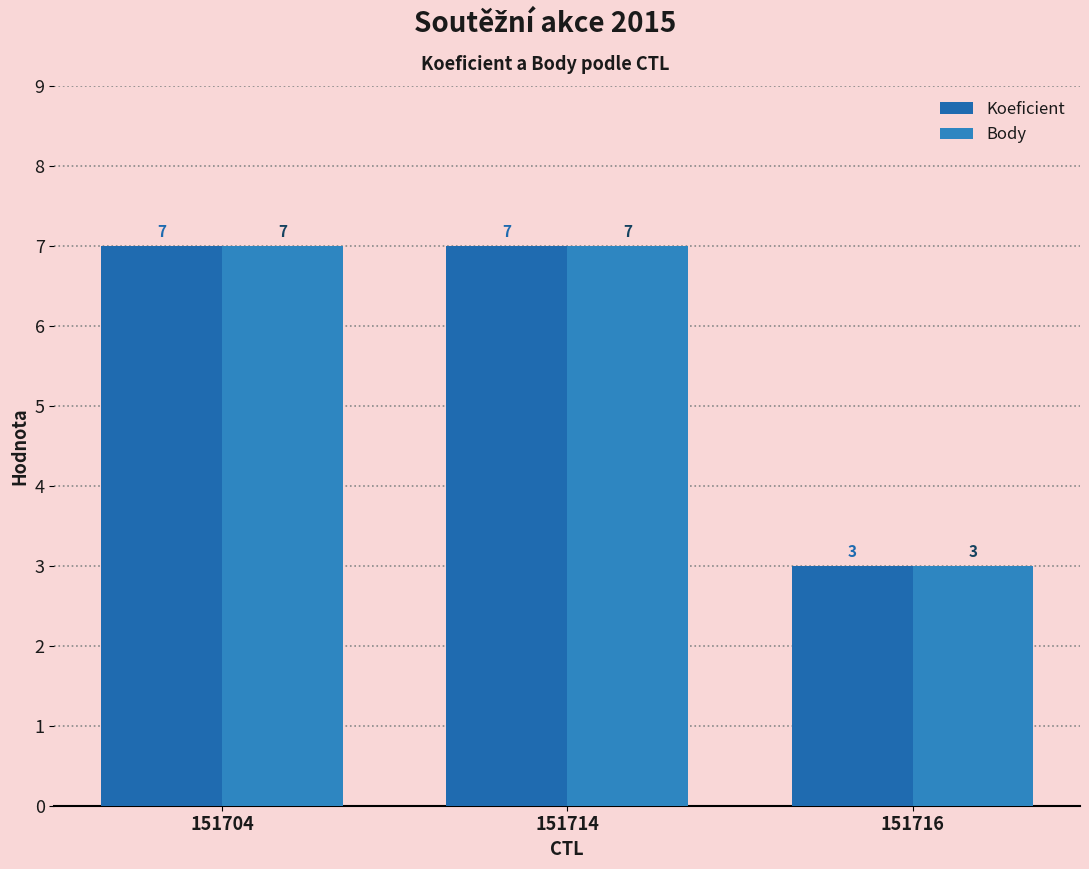

What is the difference between the Body values at 151716 and 151714?

4